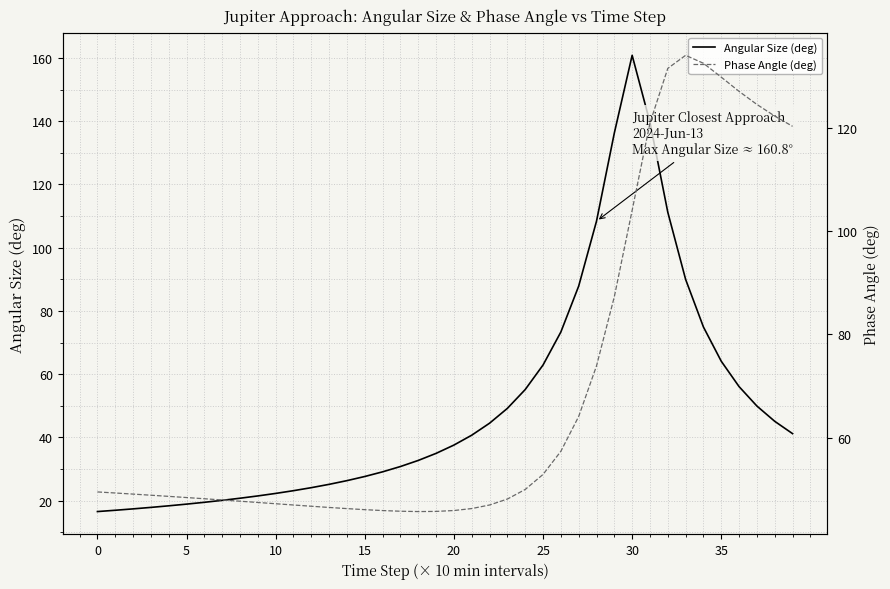

How many times do Angular Size (deg) and Phase Angle (deg) cross each other?

2